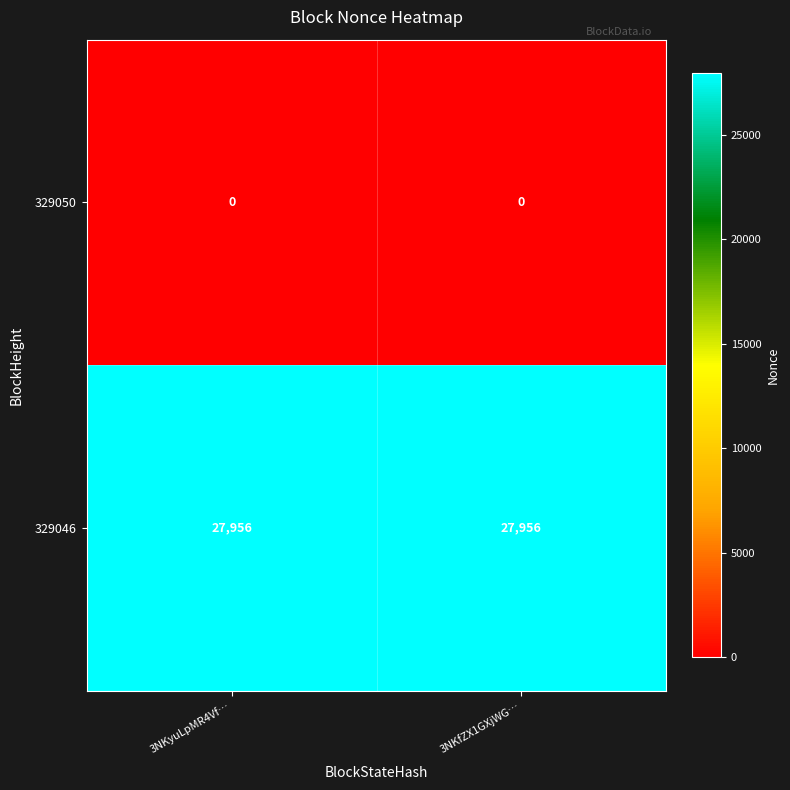

Reading right to left, extract all data points from this chart.

329050: 0	0
329046: 27956	27956